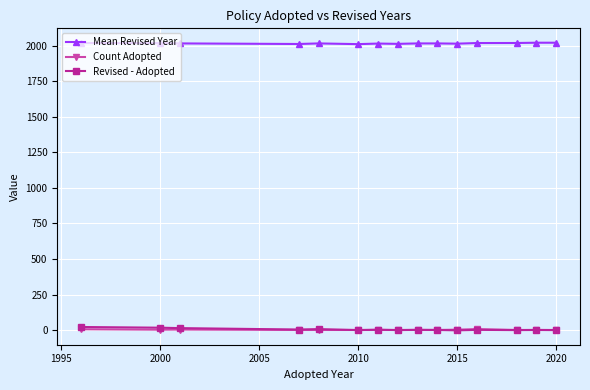

At how many categories does at least one series exceed 1885?

15